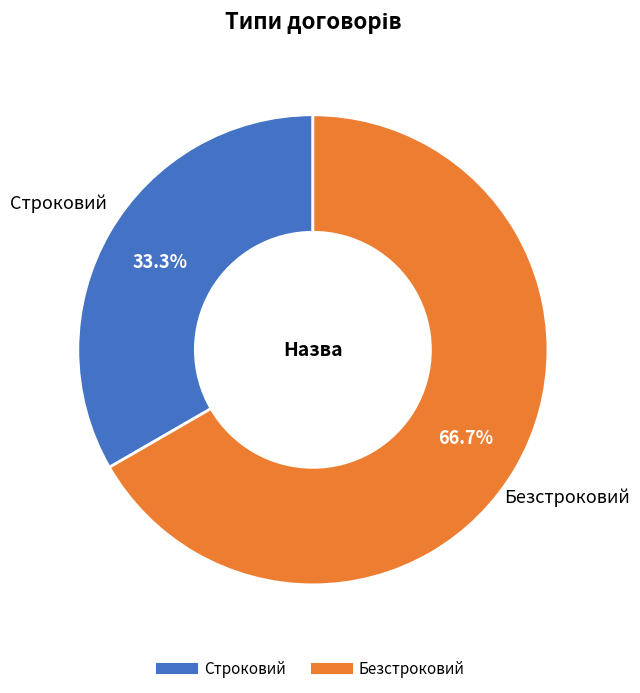

Which slice is the smallest?

Строковий